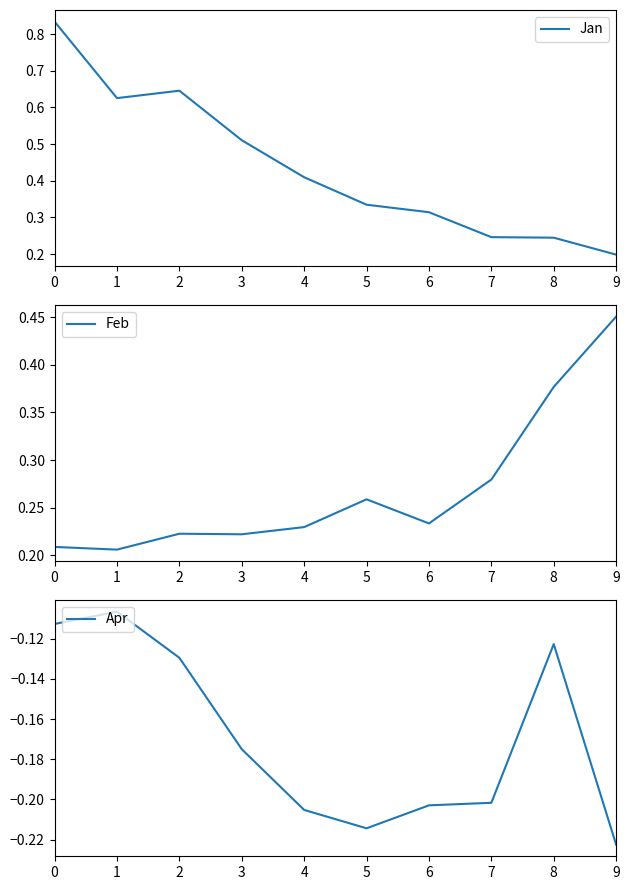

True or false: Apr and Feb cross at least once.

False